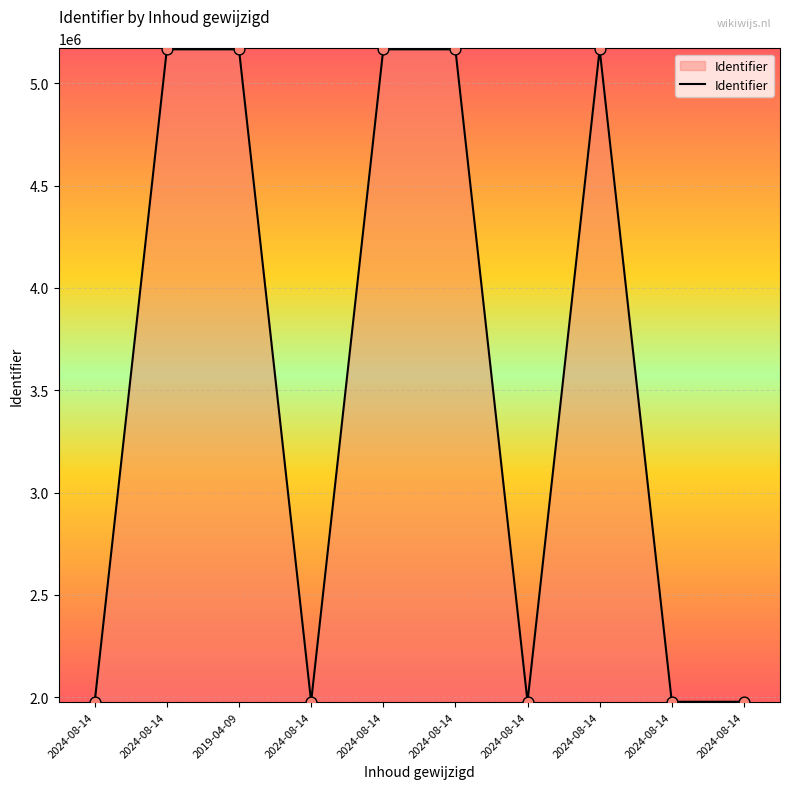

What is the change in value from 2024-08-14 to 2024-08-14?

+3